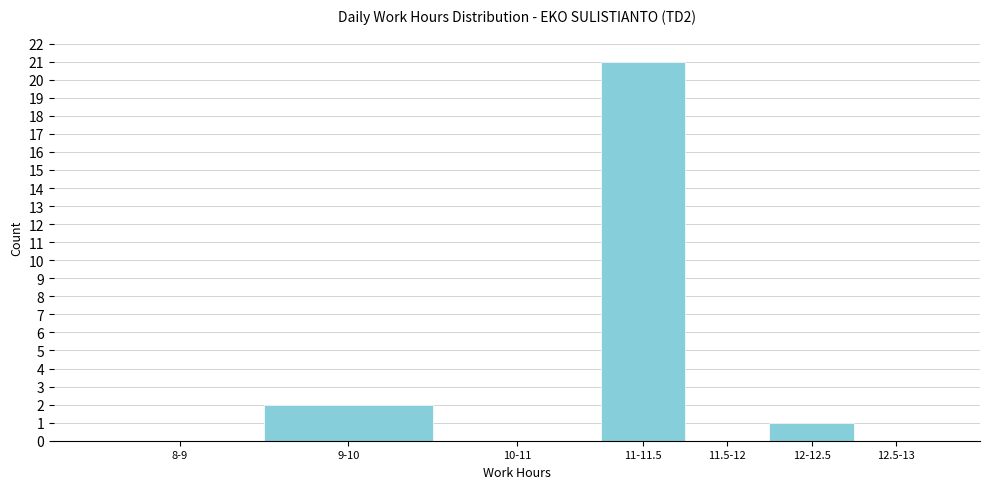

Reading left to right, what are all the values shown in this chart?

8-9=0	9-10=2	10-11=0	11-11.5=21	11.5-12=0	12-12.5=1	12.5-13=0